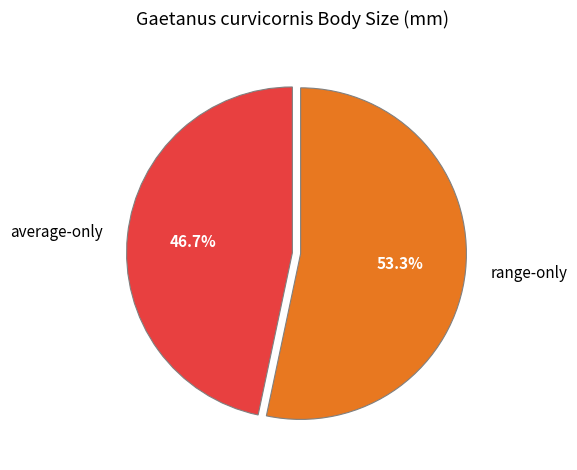

What is the majority slice?

range-only